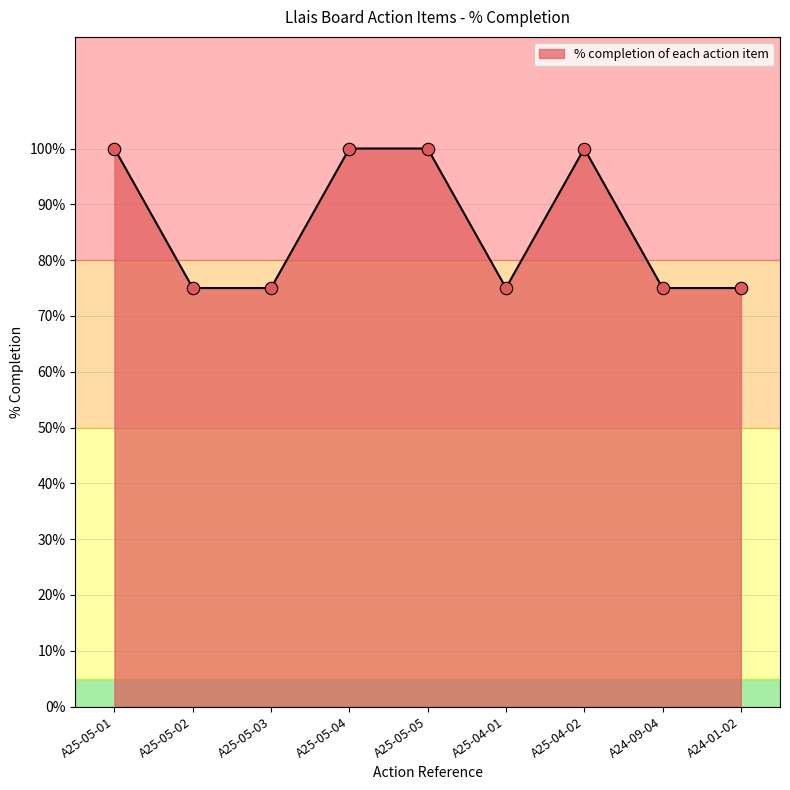

Does the chart have visible grid lines?

Yes